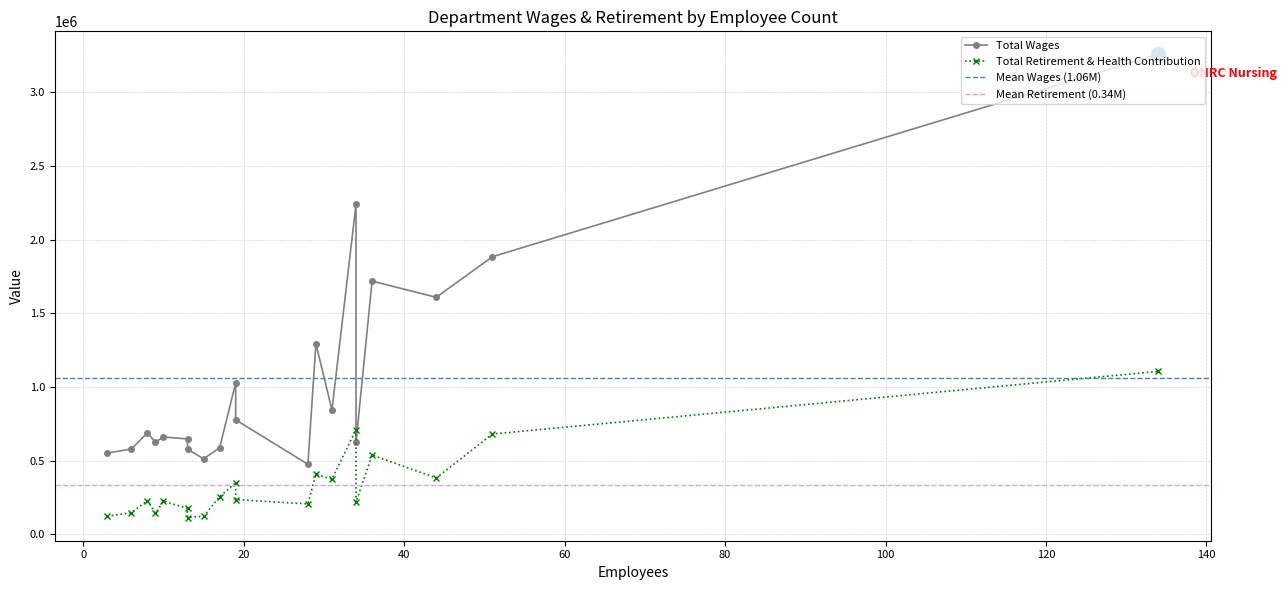

True or false: Total Wages has a value of 370346 at PFS.

False